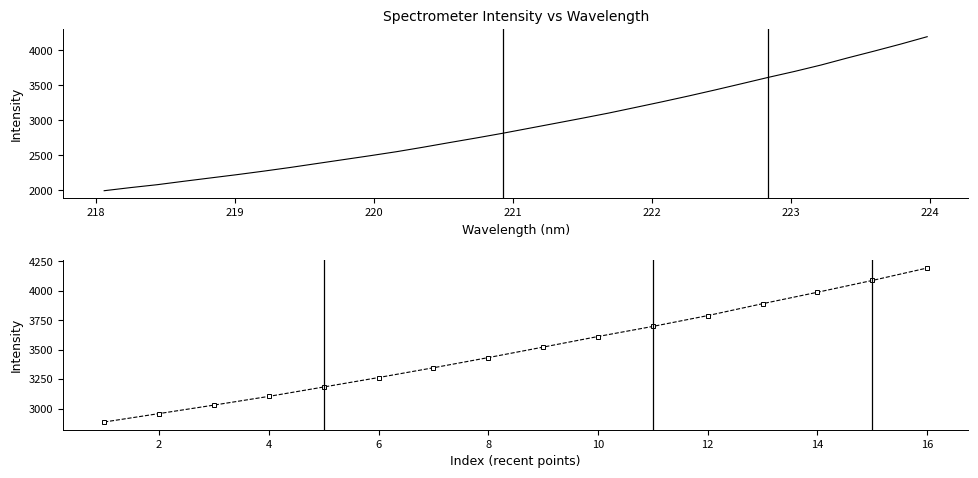

Is it true that the value at 219.7801 is 658.3?

False